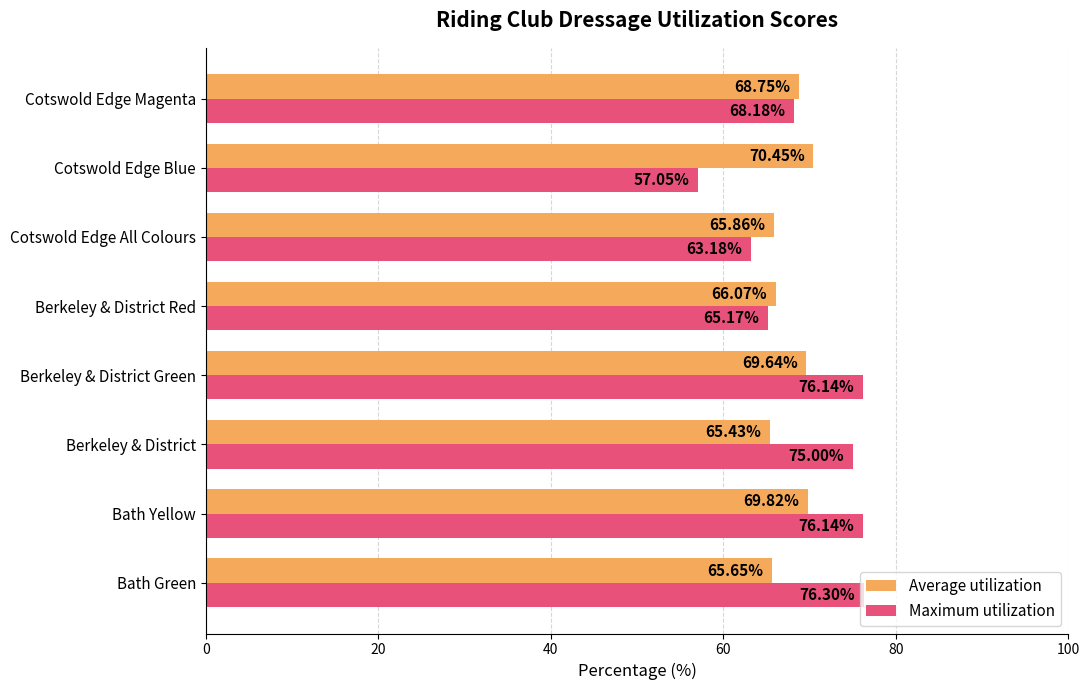

List the series in order of their peak value, lowest first.

Average utilization, Maximum utilization